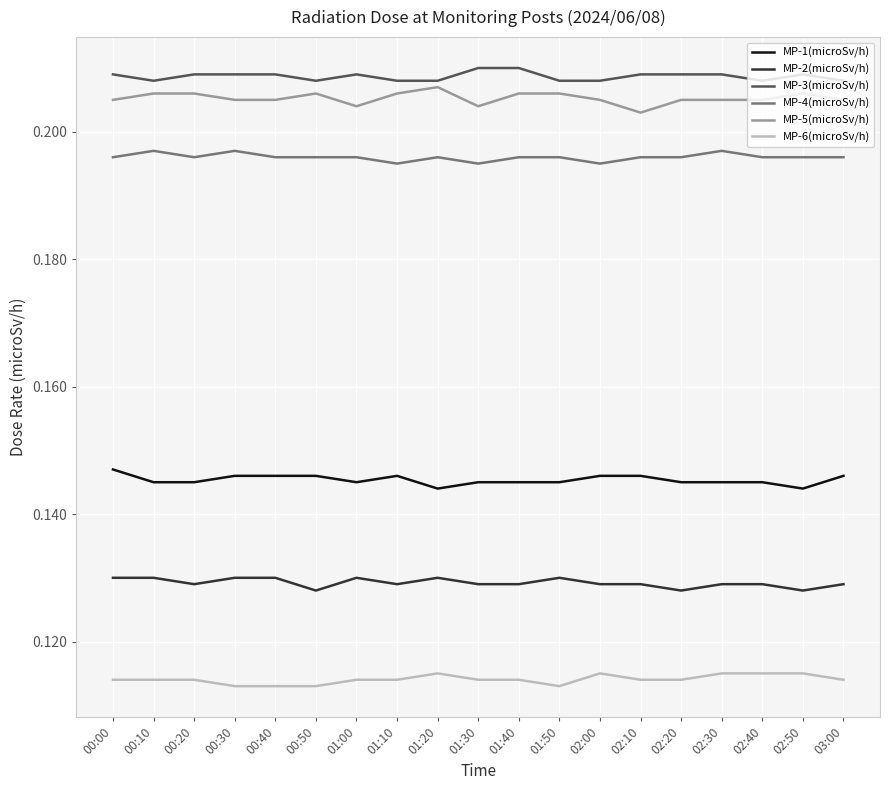

True or false: MP-6(microSv/h) and MP-2(microSv/h) cross at least once.

False